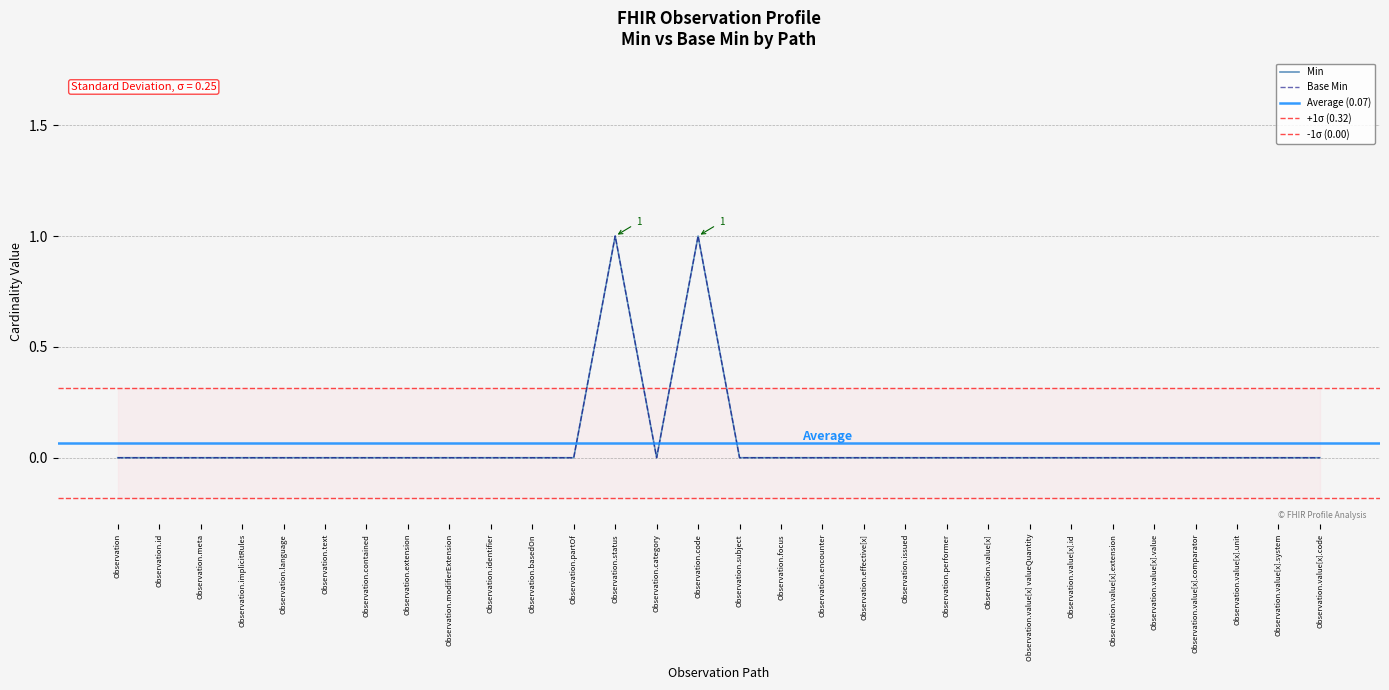

What is the maximum value for Base Min?

1